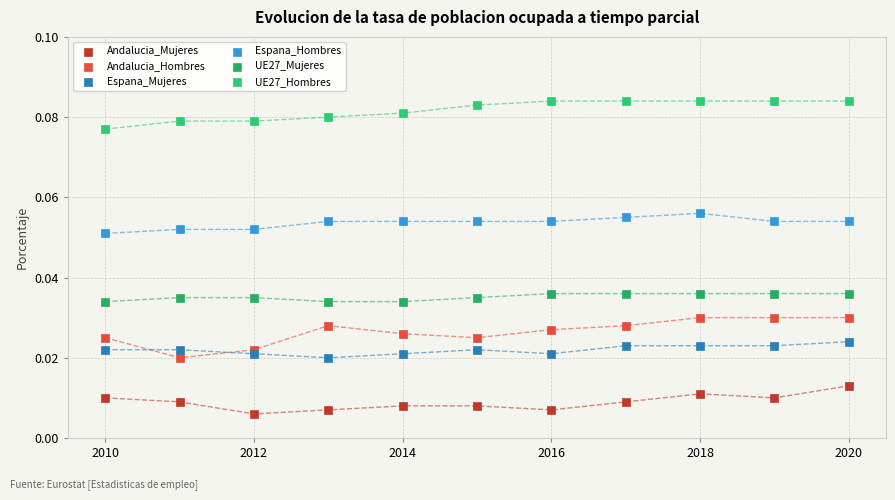

What is the X range (max minus min) for the scatter plot?

10.0